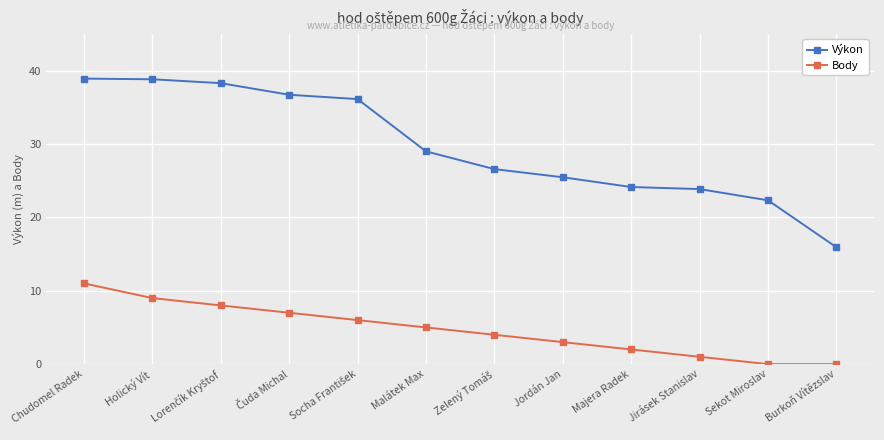

Which series has the largest range (max minus min)?

Výkon